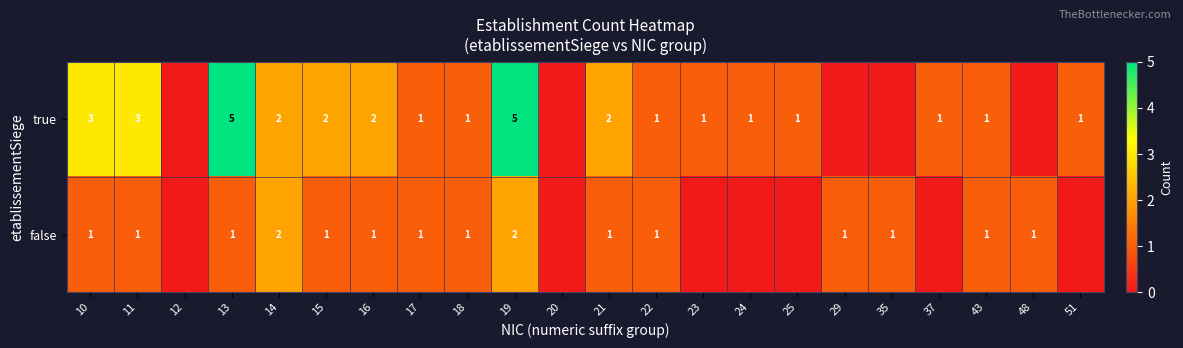

What is the total value across all series at 21?

3